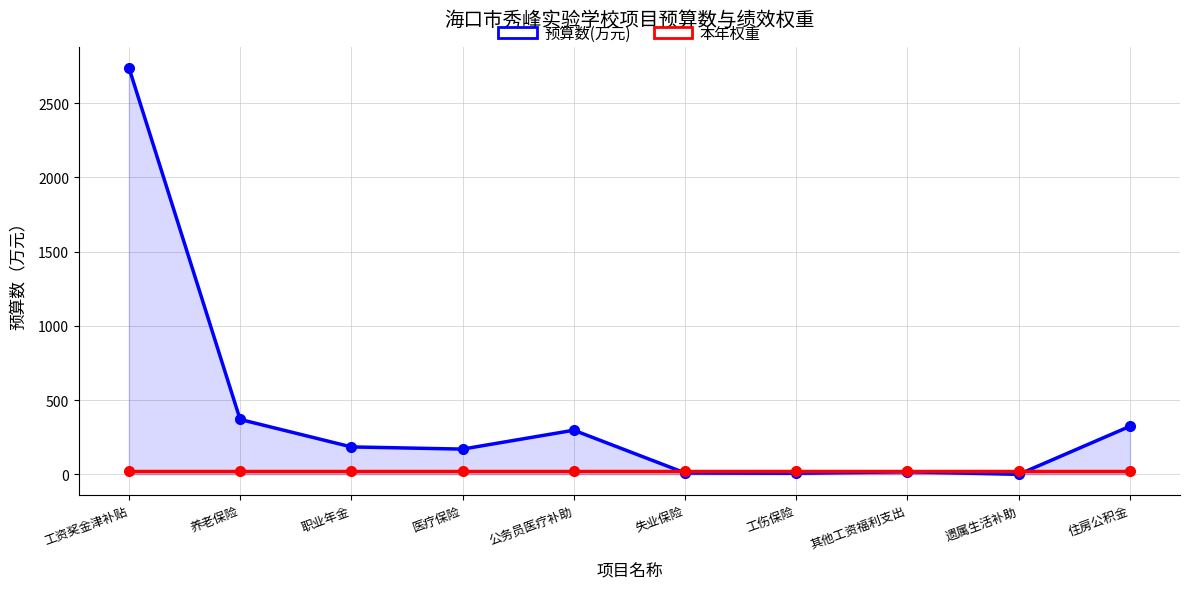

How many times do 预算数(万元) and 本年权重 cross each other?

2